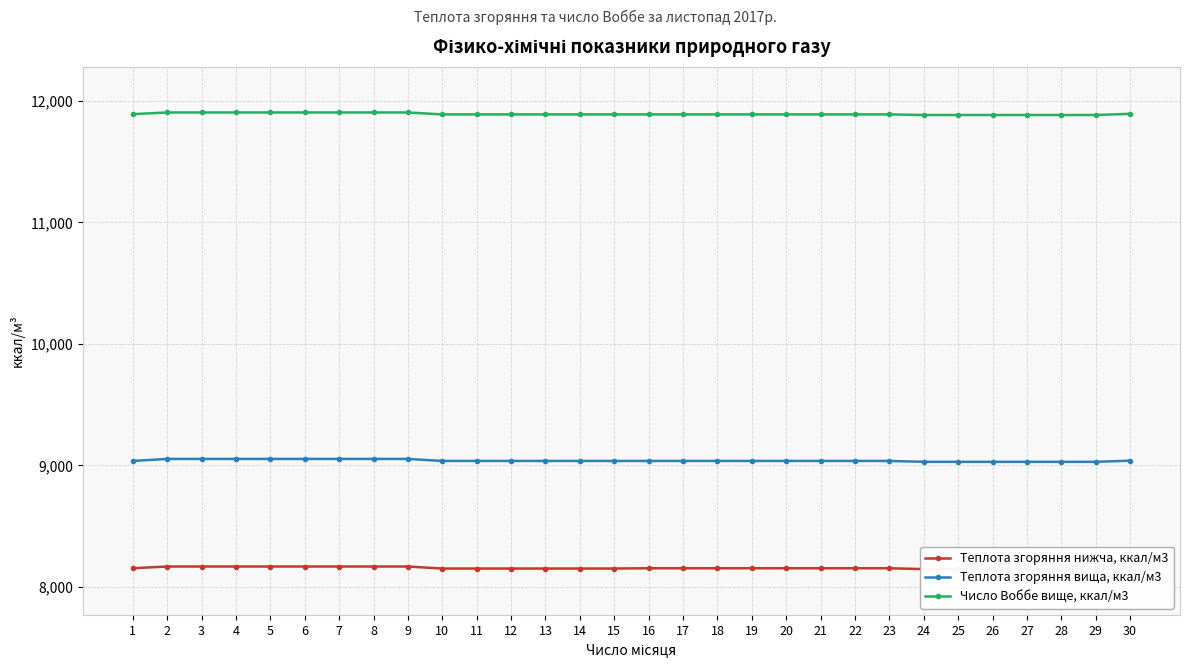

True or false: Теплота згоряння вища, ккал/м3 has more than 0 interior local peaks.

False